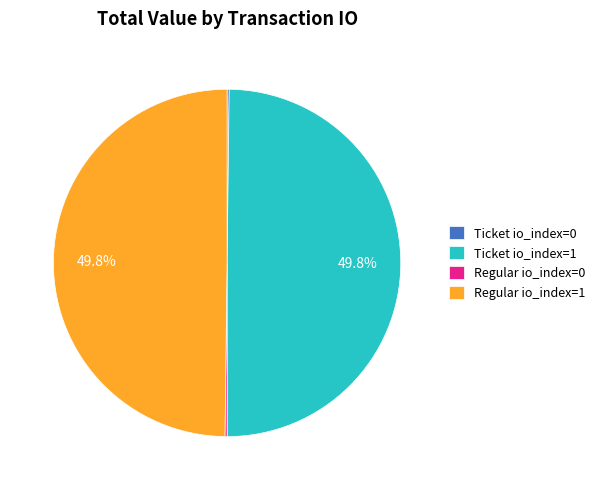

What is the total percentage of Ticket io_index=1 and Regular io_index=1?

99.6%